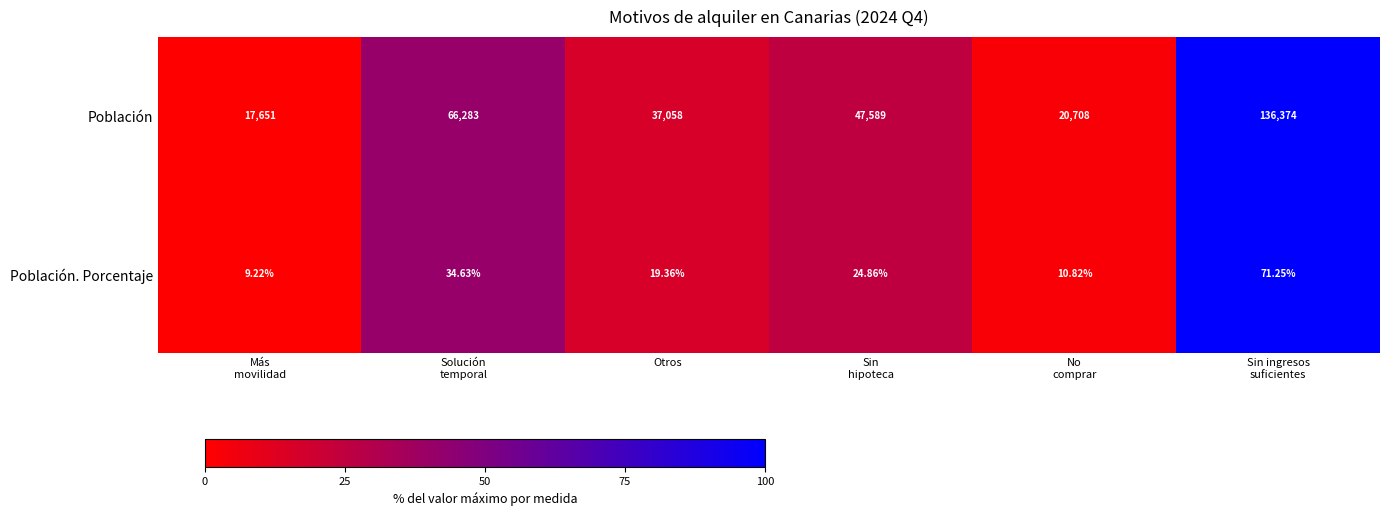

Between Solución
temporal and Sin ingresos
suficientes, which series saw the biggest shift?

Población